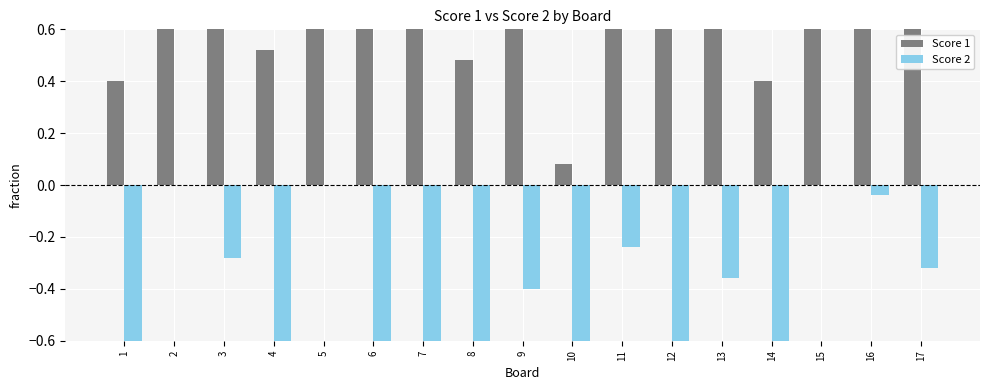

What is the value of the Score 2 bar at the 13th from the left?

-0.4